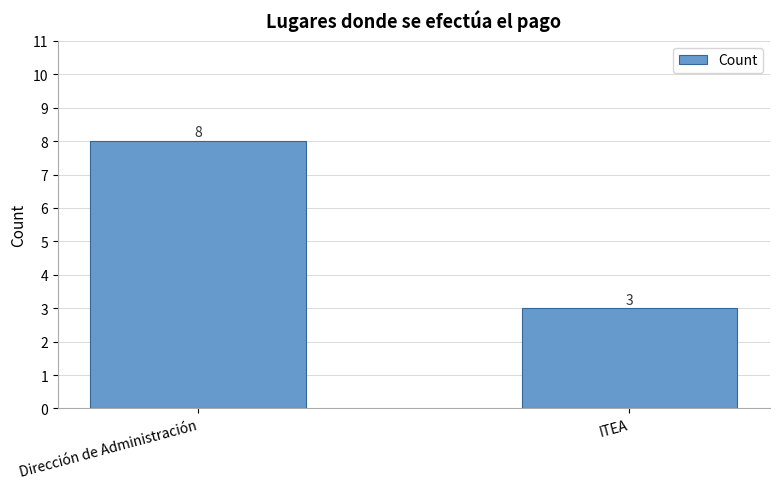

Rank the categories by value from lowest to highest.

ITEA, Dirección de Administración